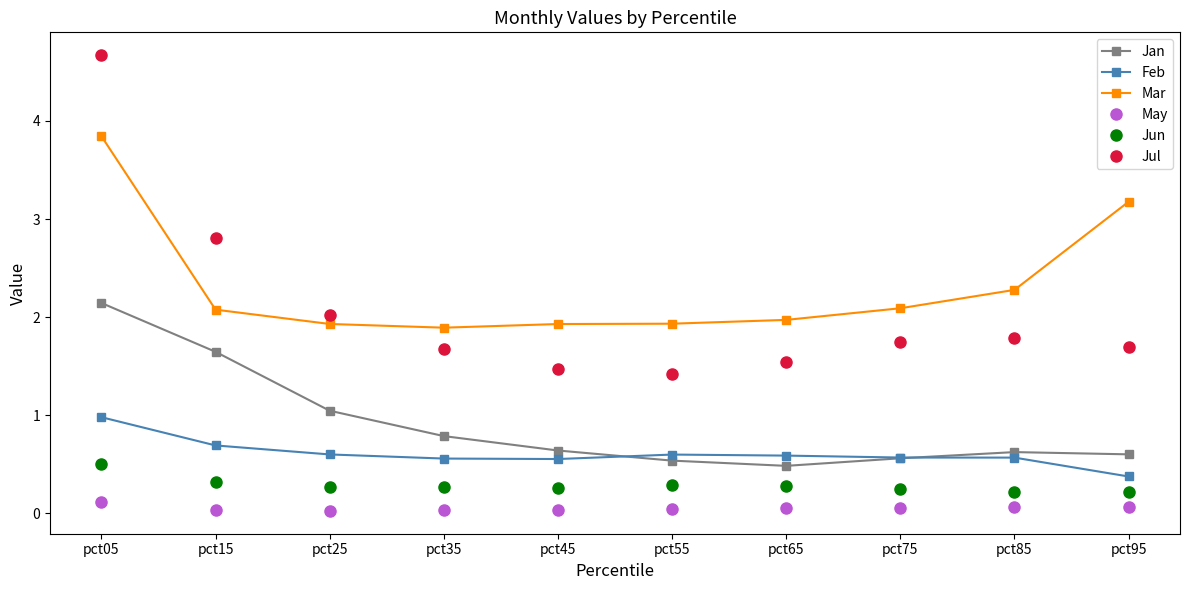

Count the Jun values in the range 0 to 1.

10